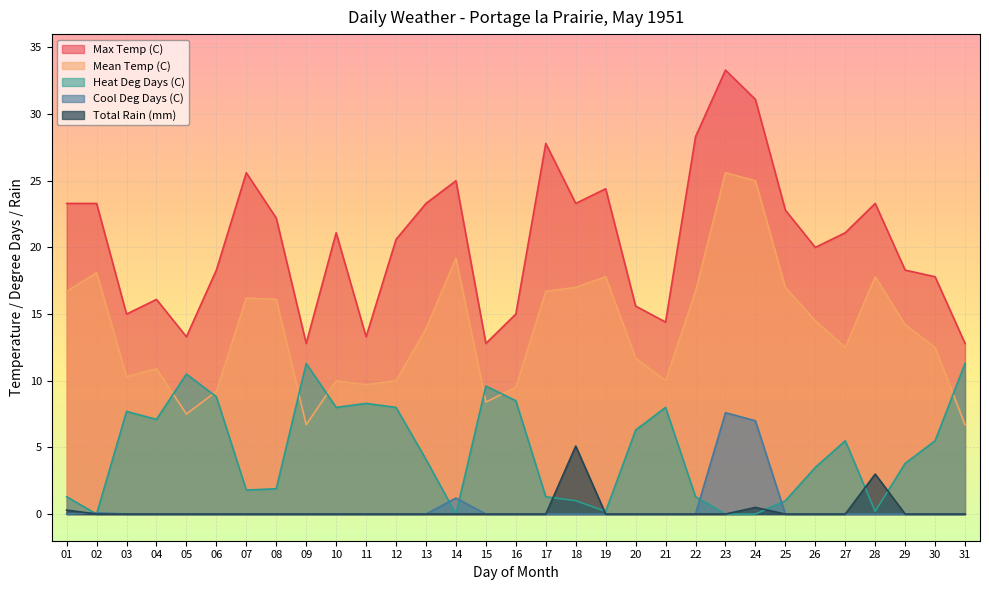

The value of Heat Deg Days (C) at 14 is 0.0. True or false?

True